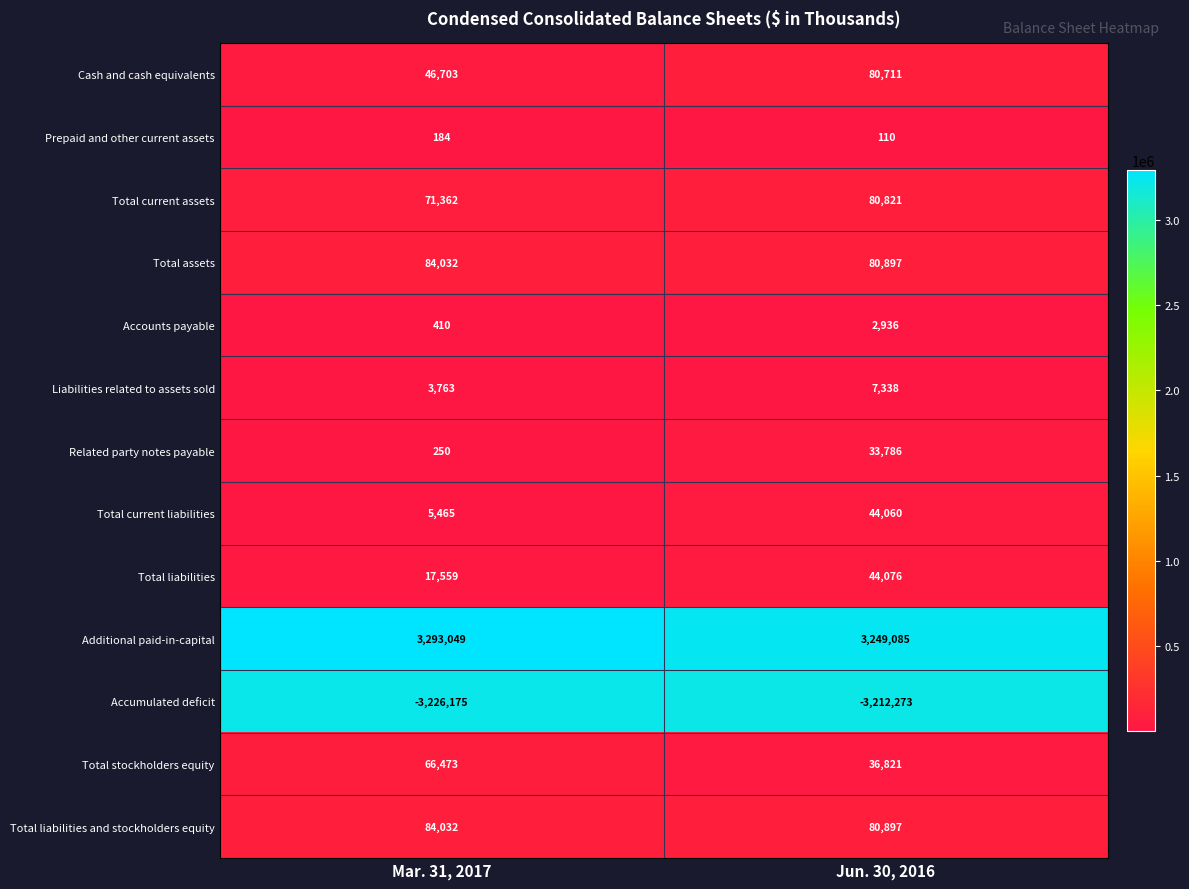

Which series has the largest range (max minus min)?

Additional paid-in-capital